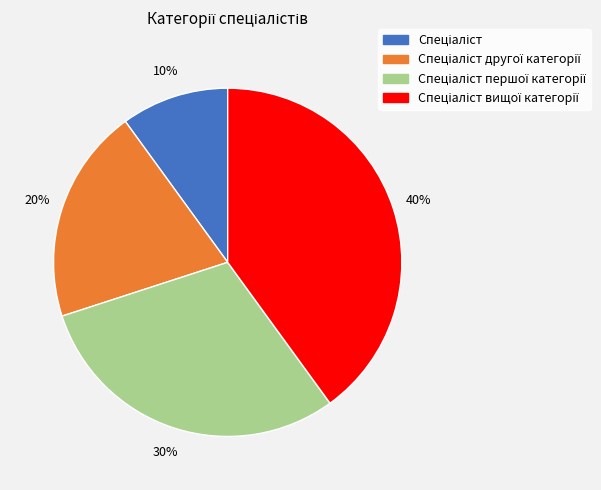

Count the number of slices in the pie.

4